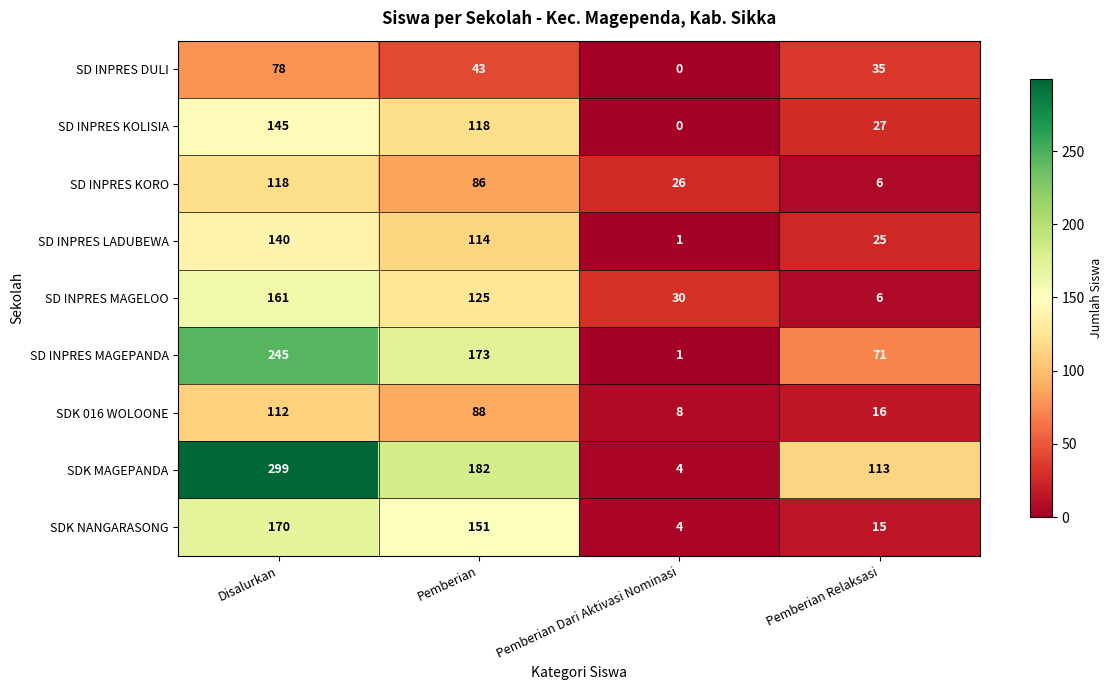

List the series in order of their peak value, highest first.

SDK MAGEPANDA, SD INPRES MAGEPANDA, SDK NANGARASONG, SD INPRES MAGELOO, SD INPRES KOLISIA, SD INPRES LADUBEWA, SD INPRES KORO, SDK 016 WOLOONE, SD INPRES DULI